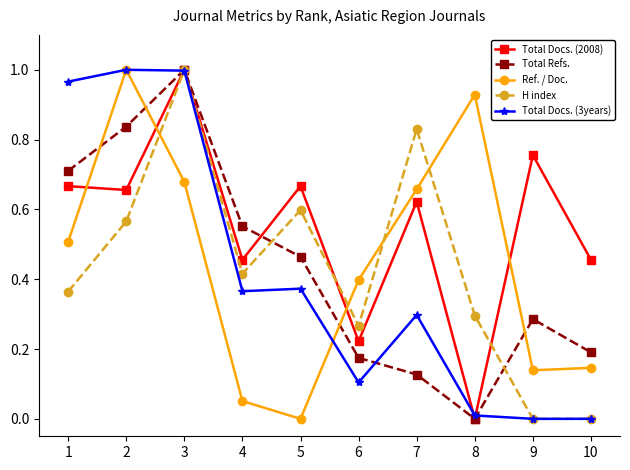

The value of Total Docs. (3years) at 1 is 1.0. True or false?

True